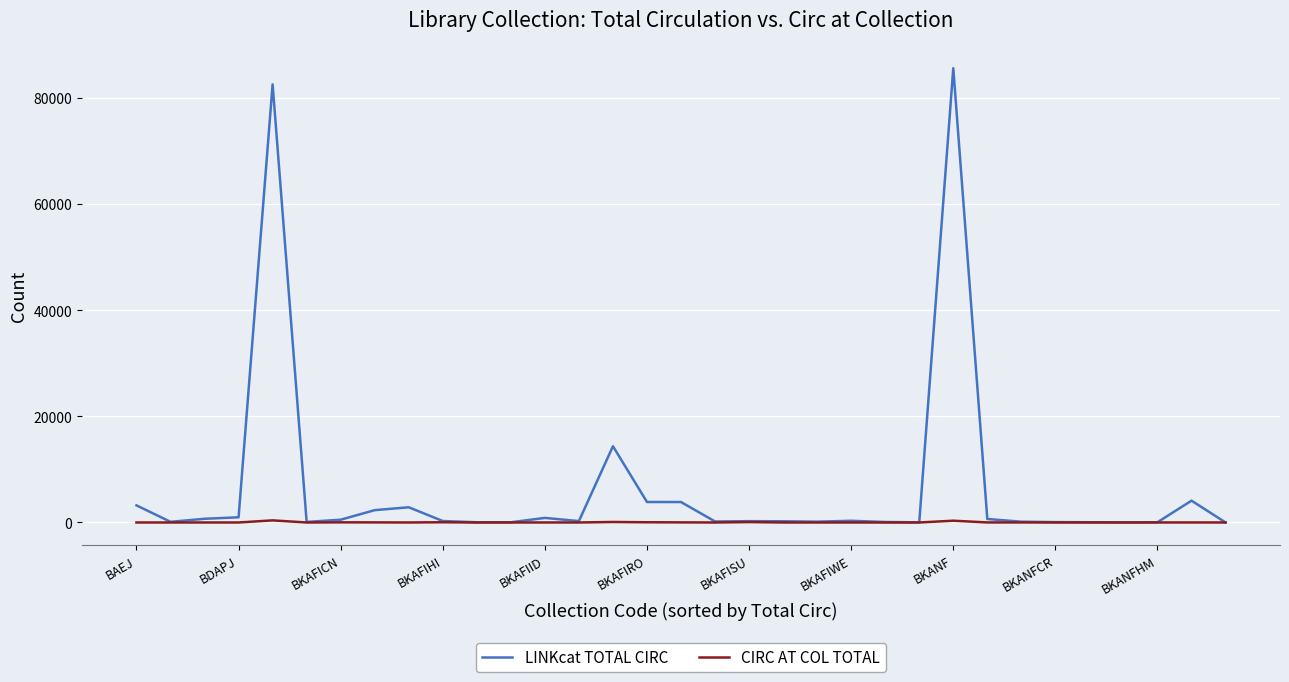

Rank the series by their maximum value, from lowest to highest.

CIRC AT COL TOTAL, LINKcat TOTAL CIRC